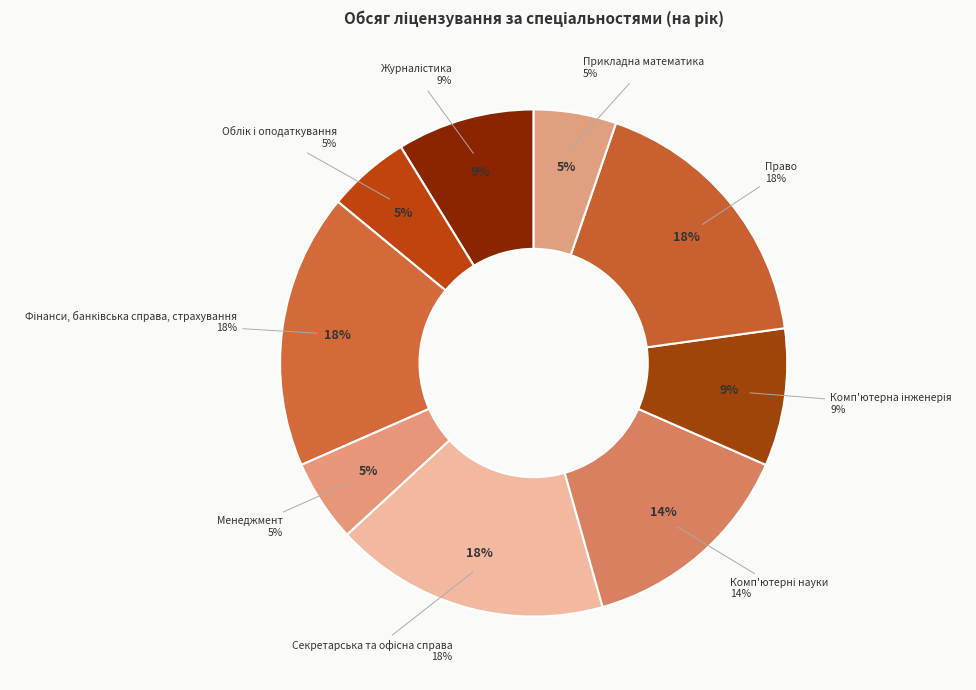

Rank the categories by value from highest to lowest.

Фінанси, банківська справа, страхування, Секретарська та офісна справа, Право, Комп'ютерні науки, Журналістика, Комп'ютерна інженерія, Облік і оподаткування, Менеджмент, Прикладна математика